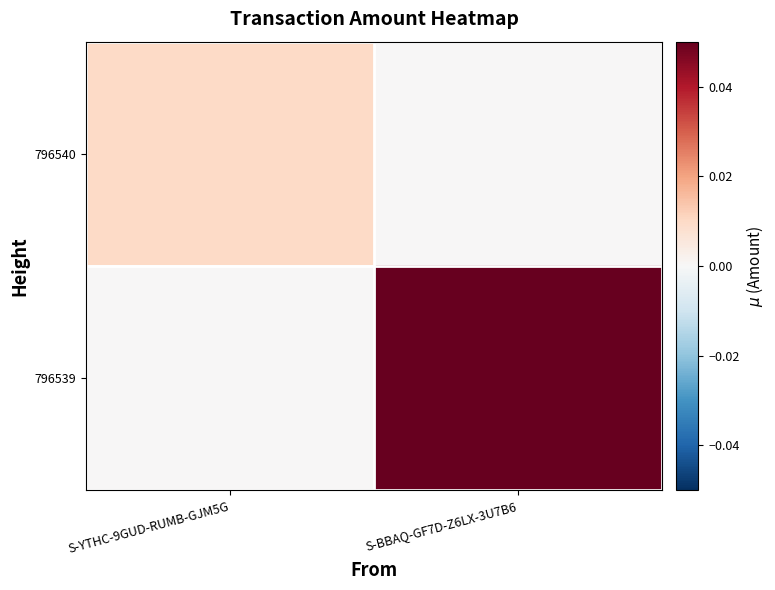

Which series has the widest spread of values?

796539